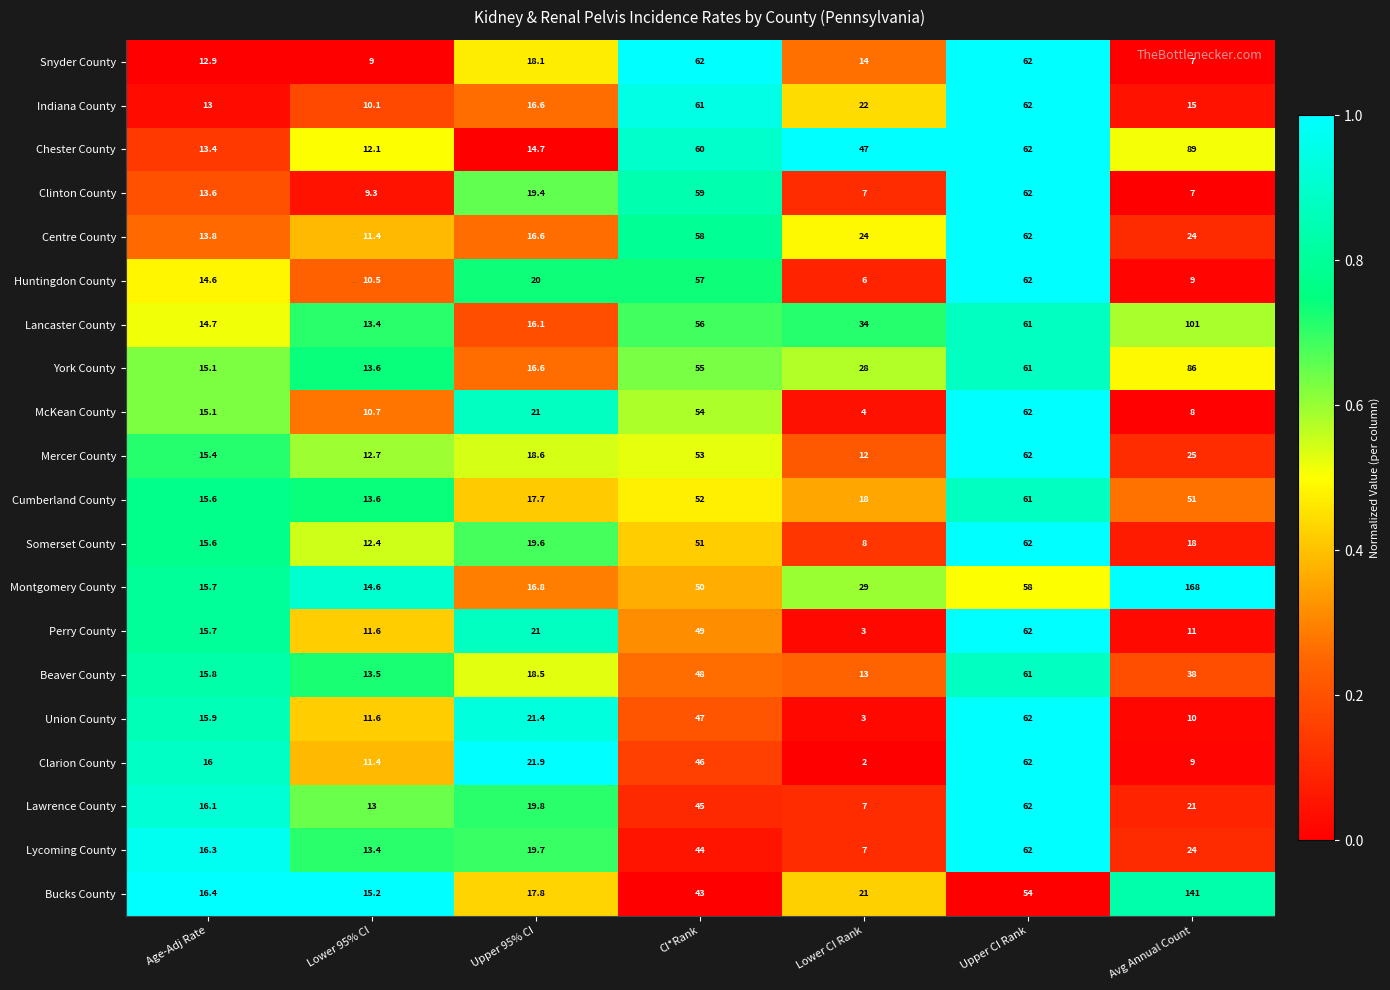

What is the difference between the maximum and minimum values in the York County series?

72.4